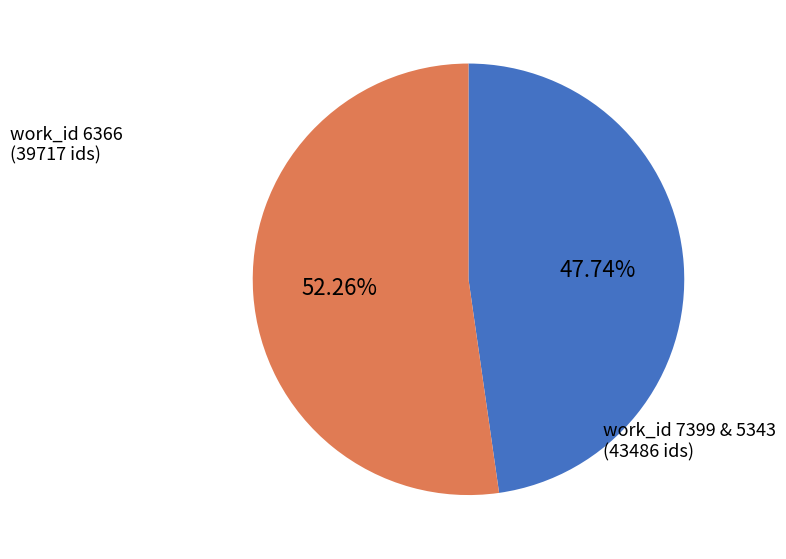

Is there a majority slice in this chart?

Yes